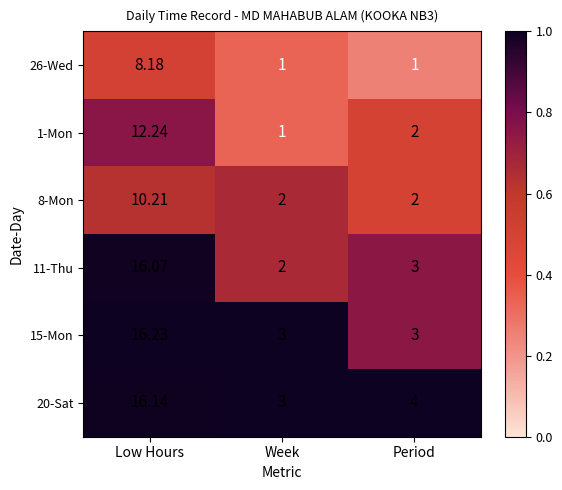

Is the value of 1-Mon at Week greater than the value of 20-Sat at Period?

No